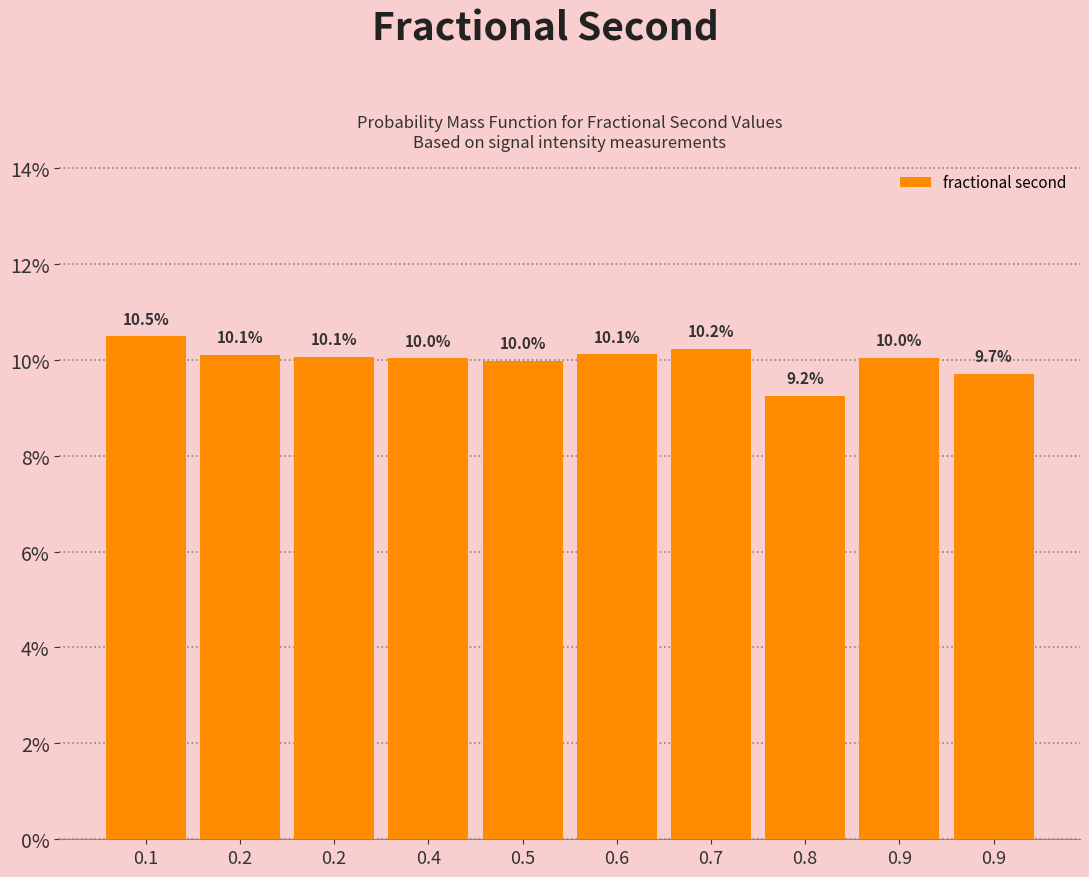

Are the bars horizontal?

No